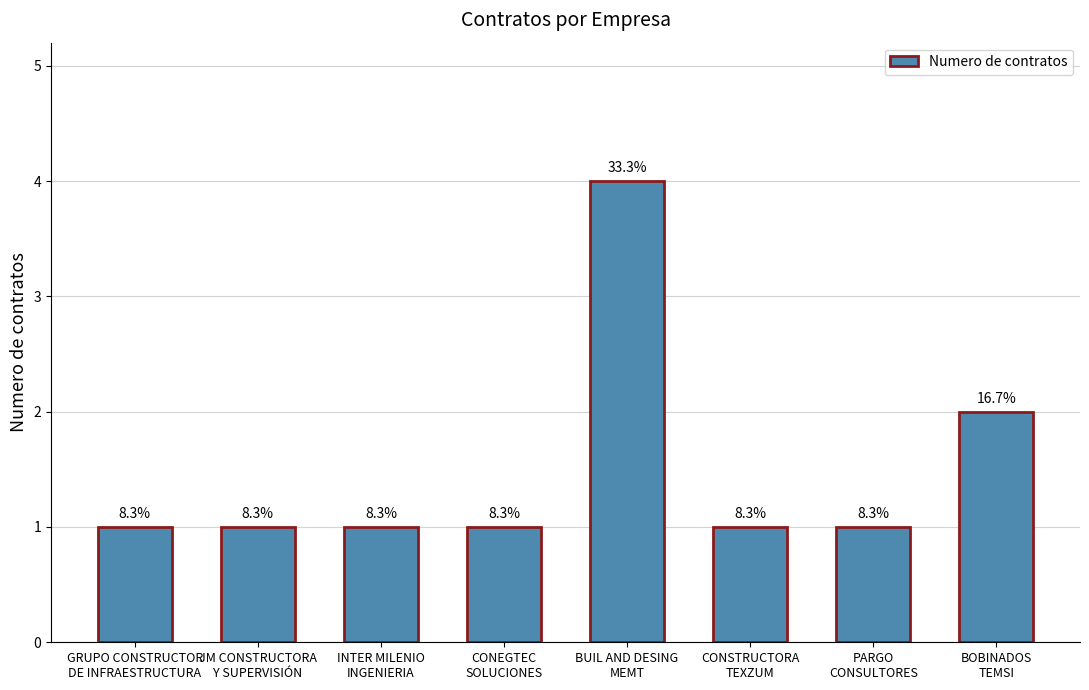

What is the minimum value shown in the chart?

1